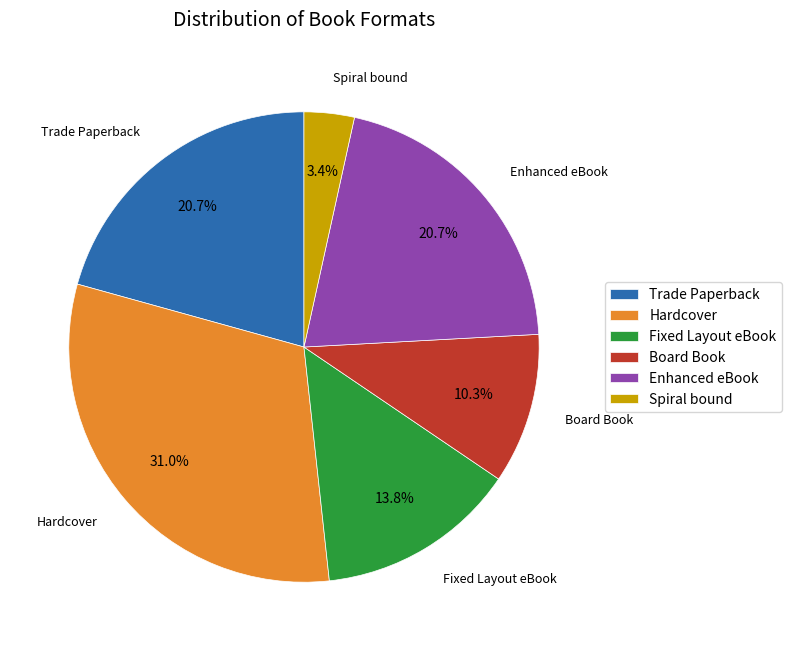

Do Spiral bound and Trade Paperback together represent more than half of the pie?

No